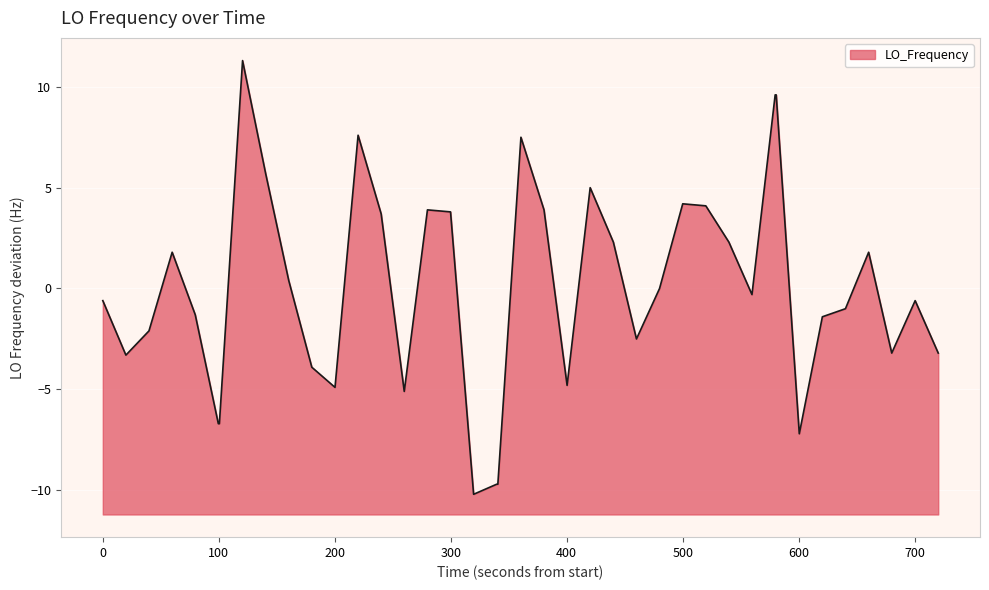

How many points are higher than both their immediate neighbors (excluding endpoints)?

9